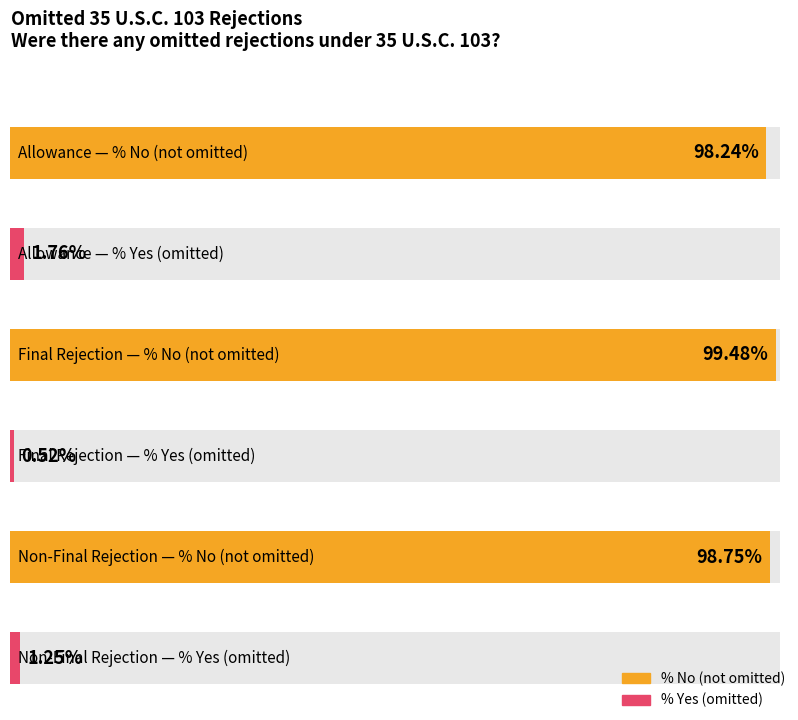

The % Yes series shows 0.0 at Allowance. True or false?

False